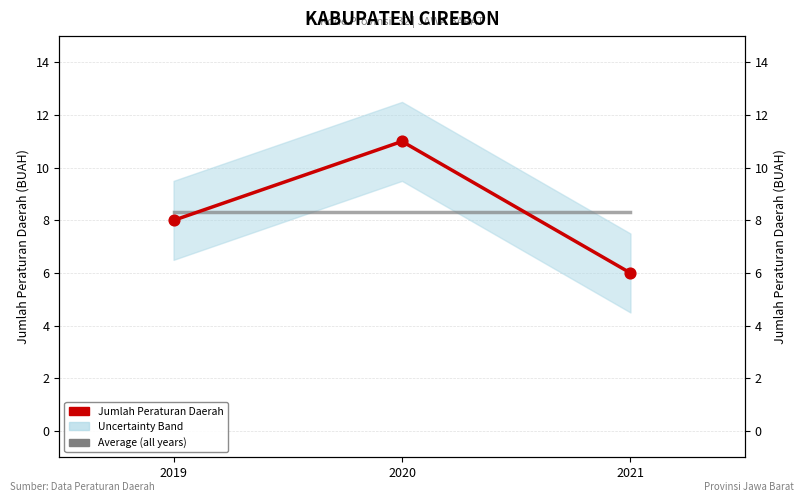

At which category is the sum across all series the highest?

2020